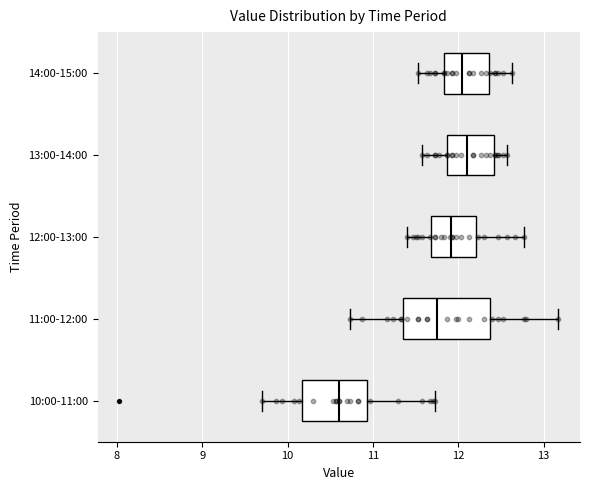

Reading bottom to top, transcribe this box plot: for each box, give where its median line is, the range the box spans, and where its two whiskers end, as read against the x-axis. The values are not printed on the chart, so give them approximately, as read against the axis.

10:00-11:00: median 10.6, box 10.2 to 10.9, whiskers 9.7 to 11.7
11:00-12:00: median 11.8, box 11.3 to 12.4, whiskers 10.7 to 13.2
12:00-13:00: median 11.9, box 11.7 to 12.2, whiskers 11.4 to 12.8
13:00-14:00: median 12.1, box 11.9 to 12.4, whiskers 11.6 to 12.6
14:00-15:00: median 12.1, box 11.8 to 12.4, whiskers 11.5 to 12.6